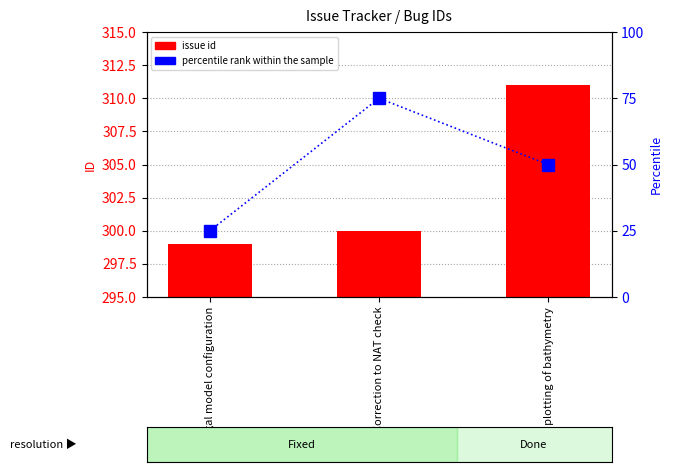

What are all the series names shown in the legend?

issue id, percentile rank within the sample